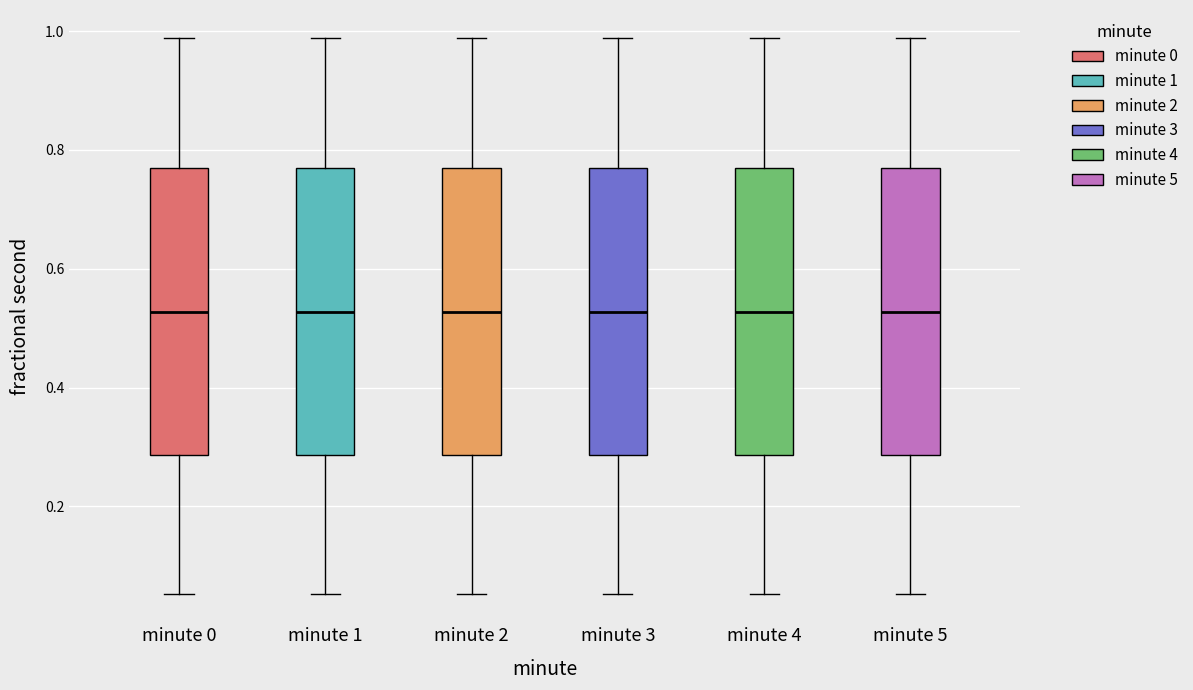

Where does the upper whisker of the box for minute 5 end on the y-axis? The values are not printed on the chart, so give them approximately, as read against the axis.

0.98